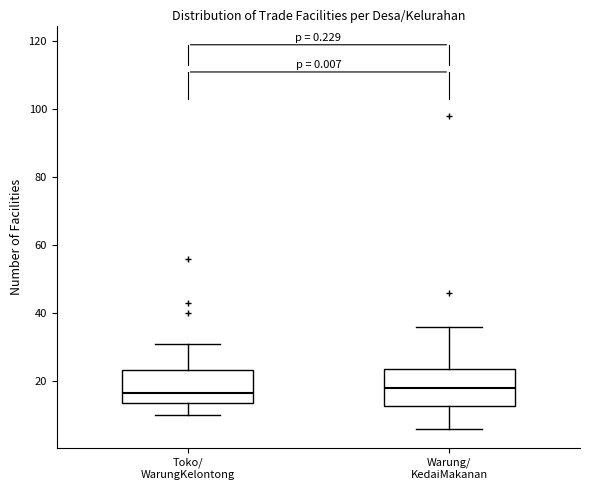

Reading left to right, read every box against the y-axis: the position of its median line, the range the box covers, and the ends of its whiskers. The values are not printed on the chart, so give them approximately, as read against the axis.

Toko/ WarungKelontong: median 16, box 14 to 24, whiskers 10 to 32
Warung/ KedaiMakanan: median 18, box 12 to 24, whiskers 6 to 36